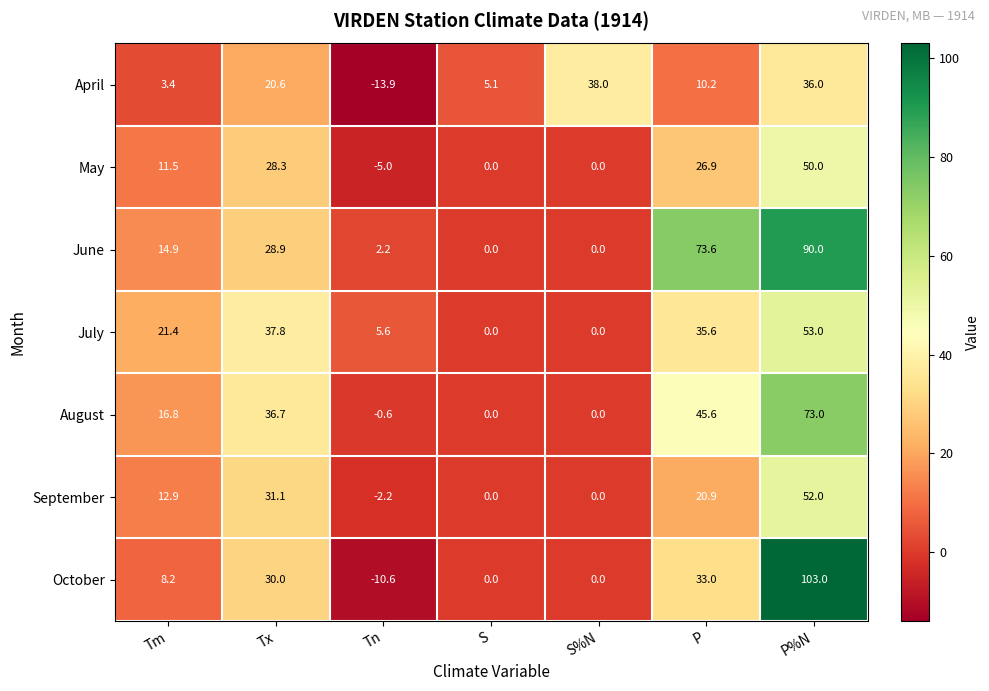

Which series has the largest total across all categories?

June